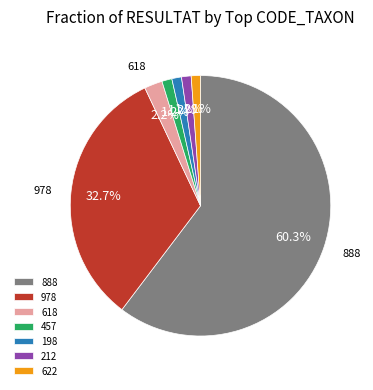

What is the ratio of the value at 198 to the value at 212?

1.0